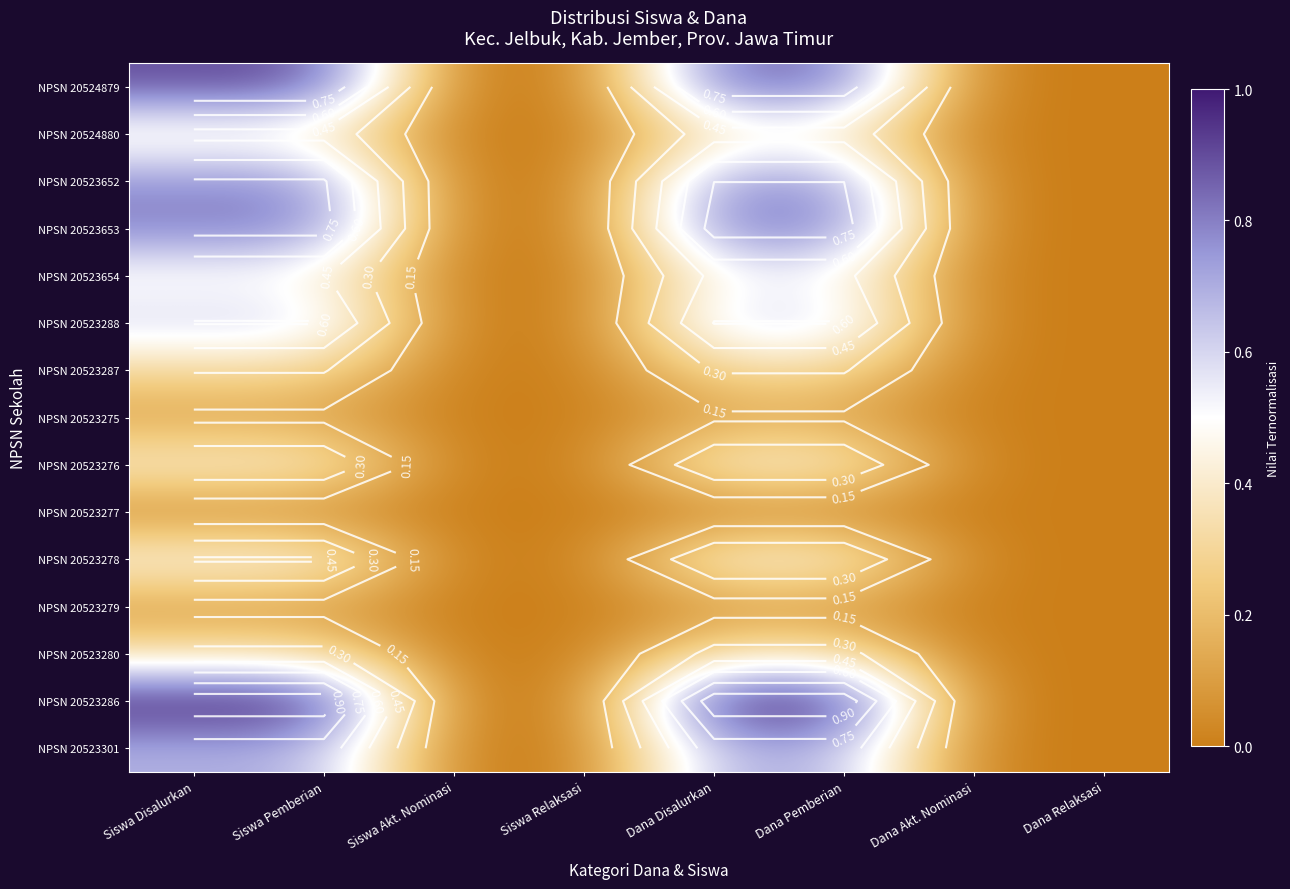

List the labels in order of NPSN 20524880 value, smallest first.

Siswa Akt. Nominasi, Siswa Relaksasi, Dana Akt. Nominasi, Dana Relaksasi, Dana Disalurkan, Dana Pemberian, Siswa Disalurkan, Siswa Pemberian